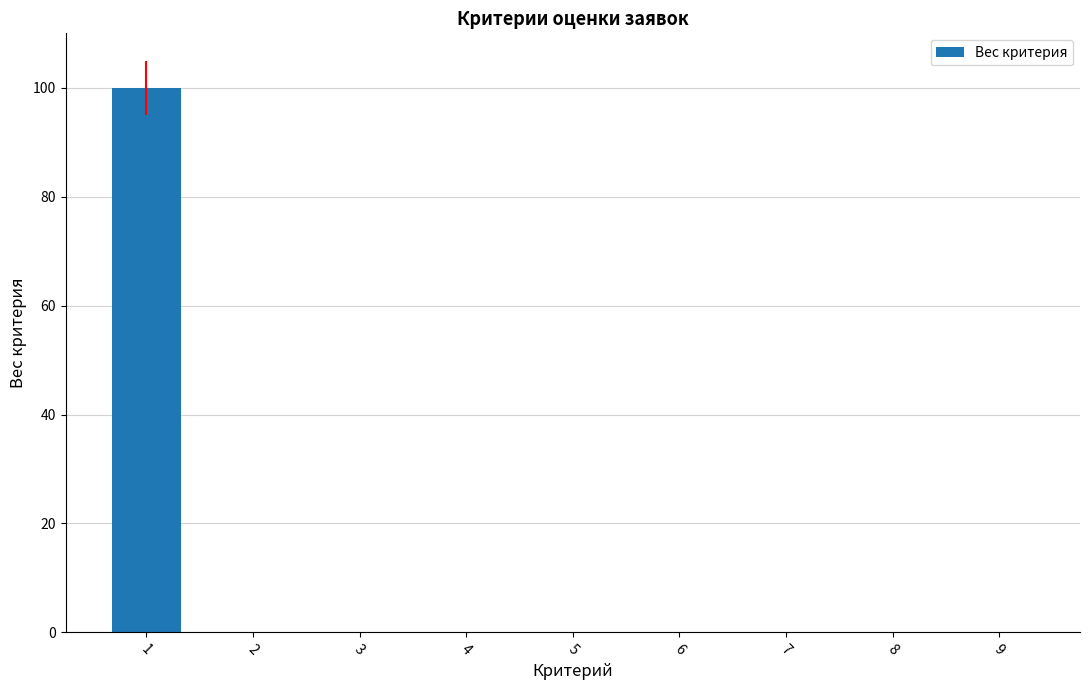

At which category does the chart reach its peak across all series?

1